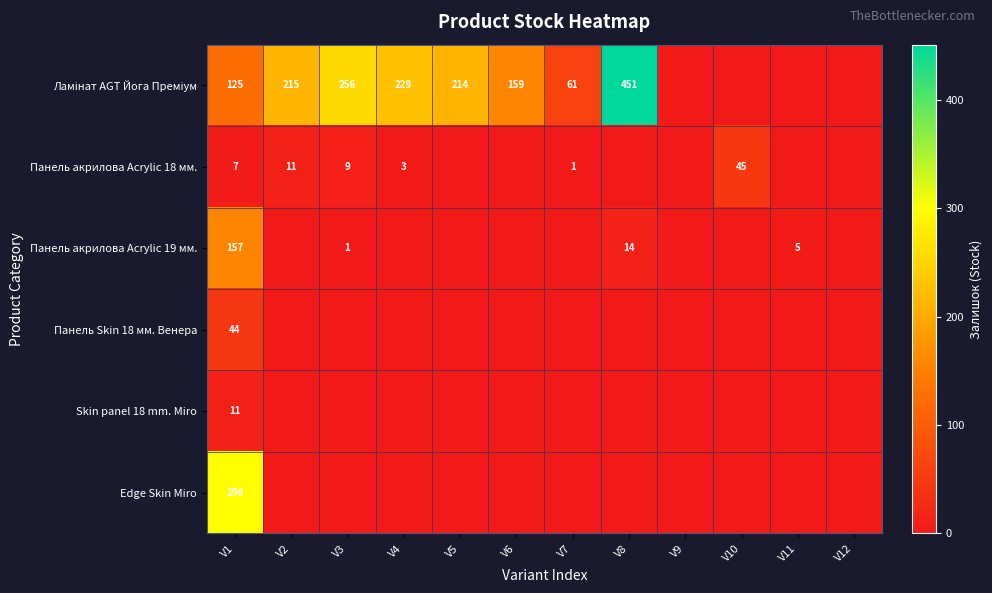

At which category is the sum across all series the highest?

V1